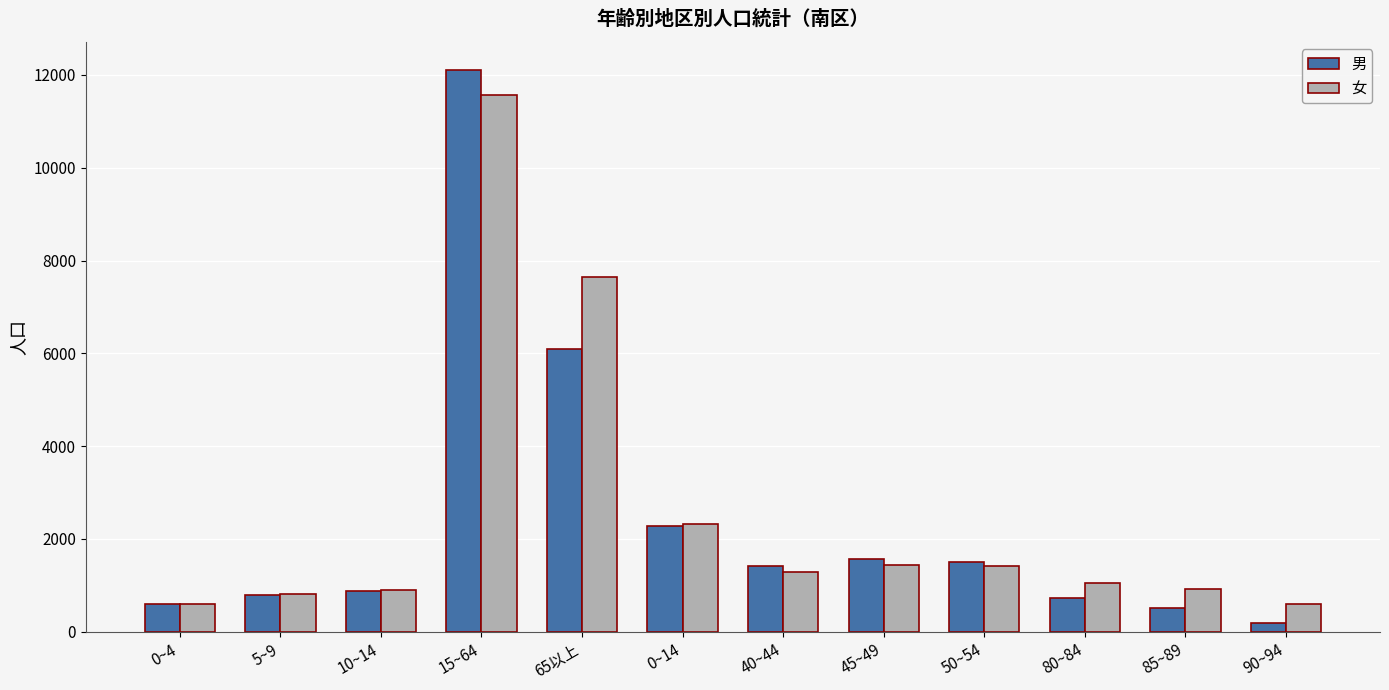

The 女 series shows 1424 at 50~54. True or false?

True